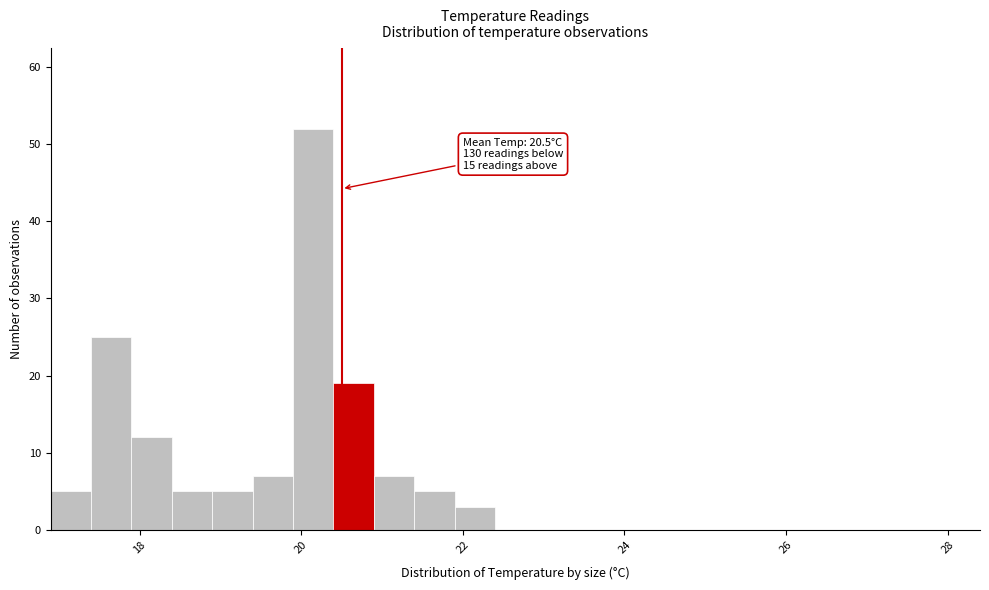

Read against the x-axis, roughly where is the centre of the tallest bar?

20.2